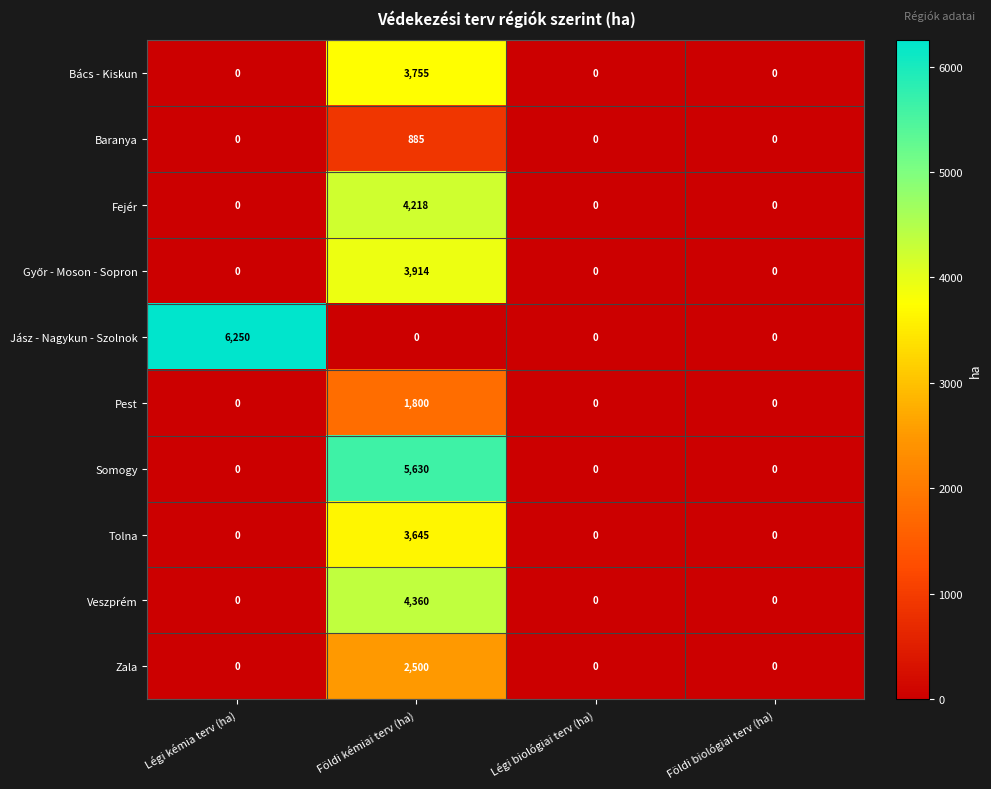

How many values in Tolna are above zero?

1